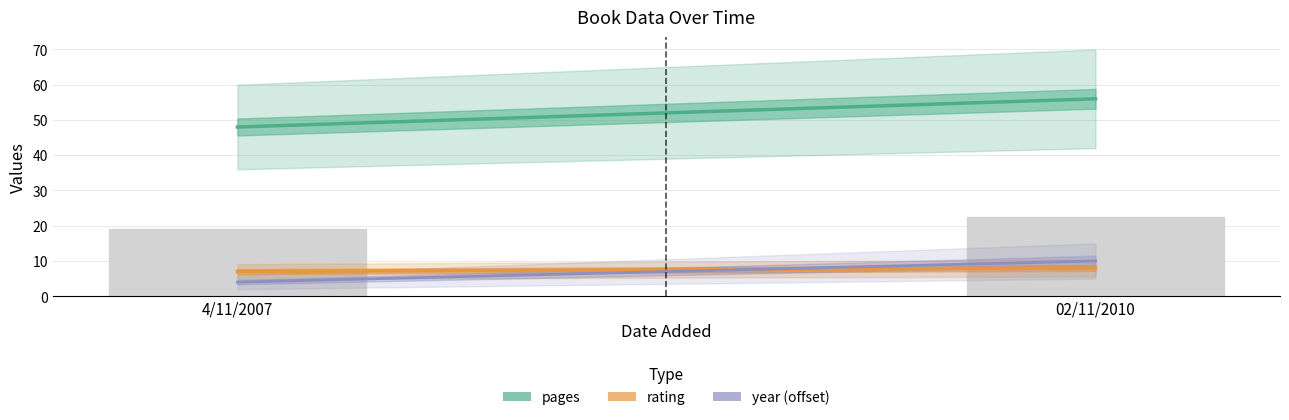

What value does the data have at 4/11/2007?

19.2